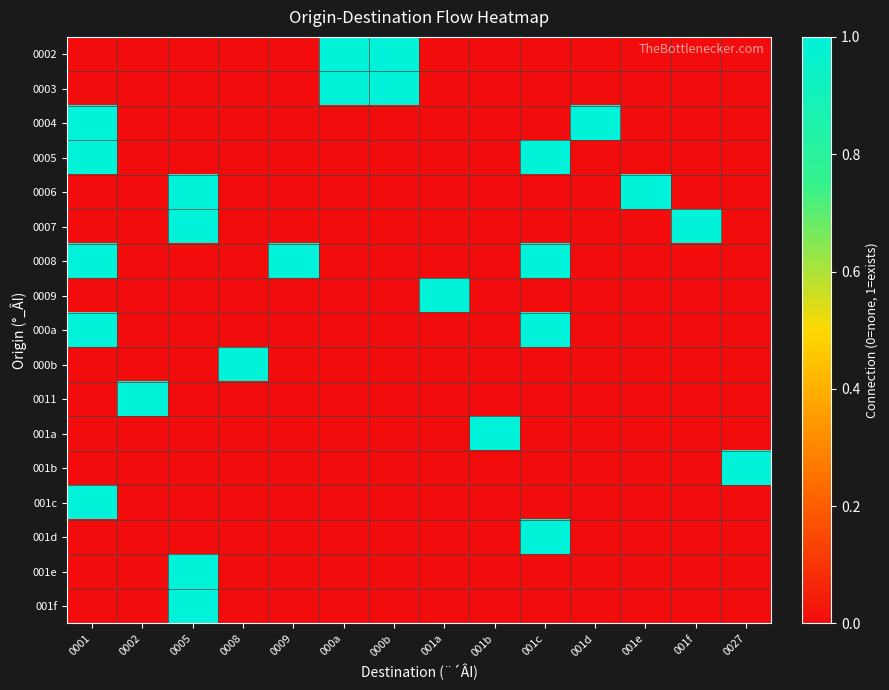

Rank the series at 001a from lowest to highest value.

0002, 0003, 0004, 0005, 0006, 0007, 0008, 000a, 000b, 0011, 001a, 001b, 001c, 001d, 001e, 001f, 0009